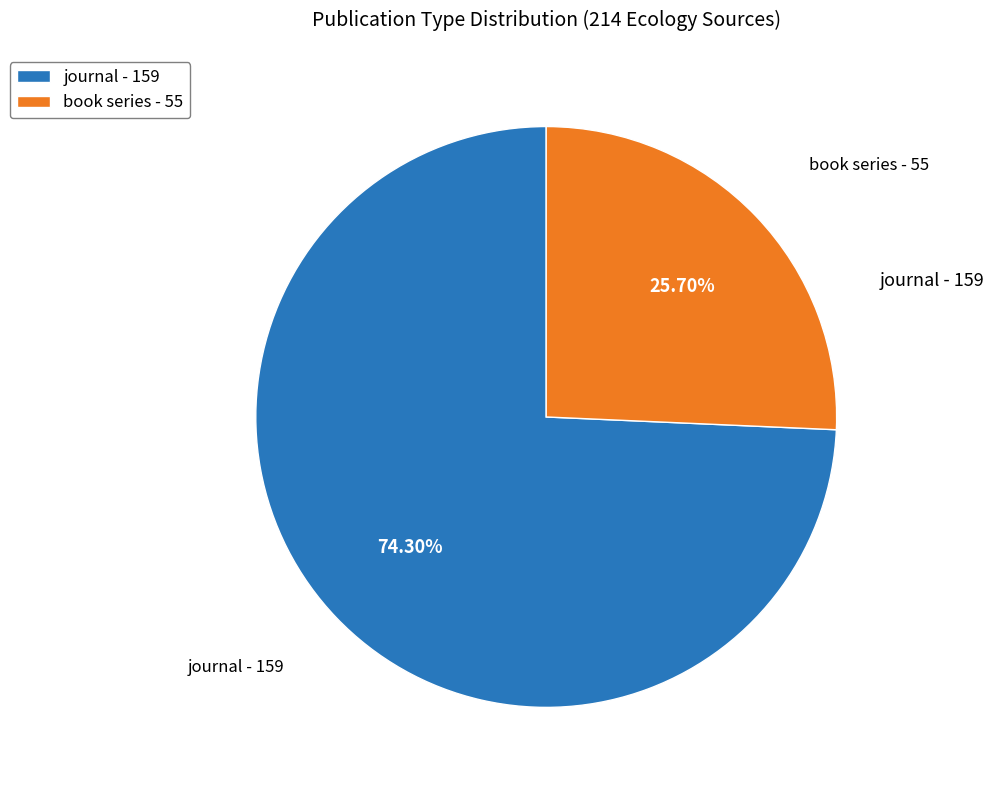

Which slice is the smallest?

book series